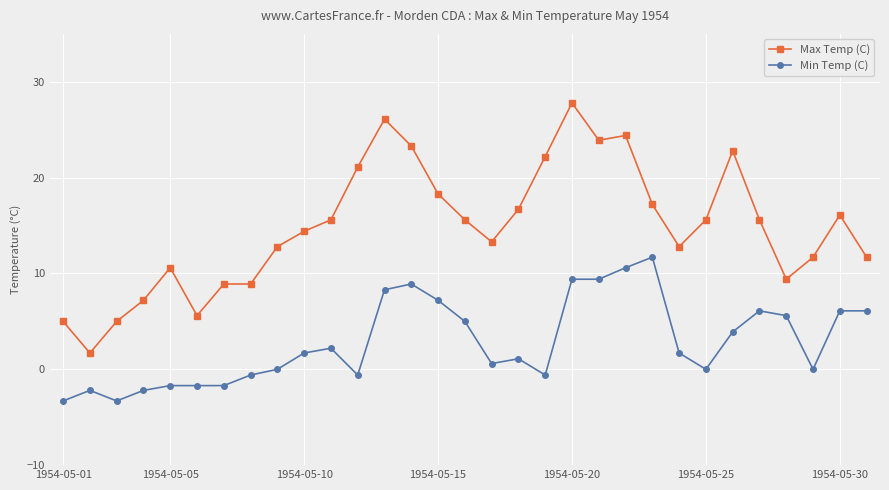

True or false: Max Temp (C) and Min Temp (C) cross at least once.

False